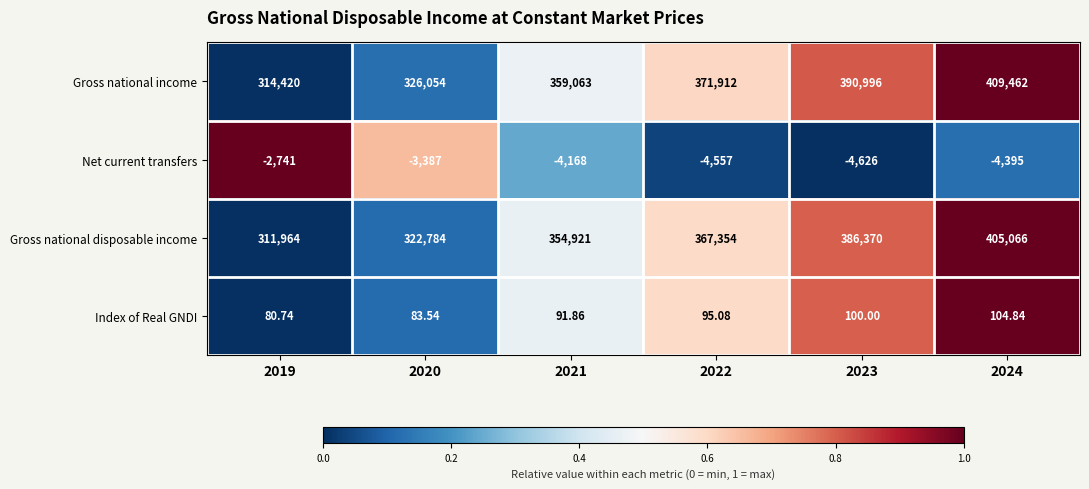

Between 2022 and 2023, which series saw the biggest shift?

Gross national income